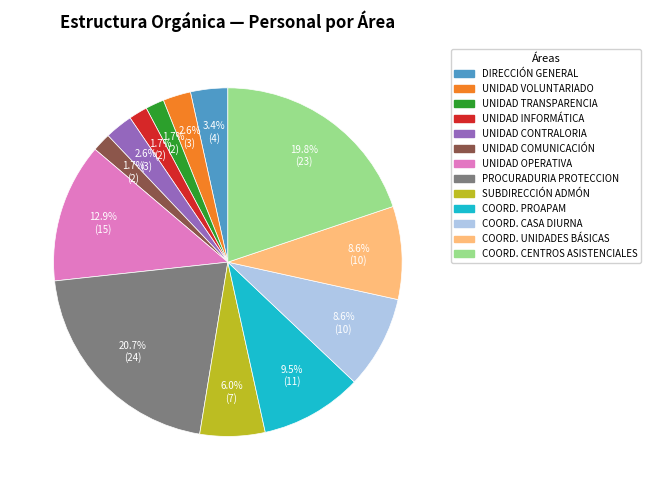

Is there any slice that represents more than half of the pie?

No